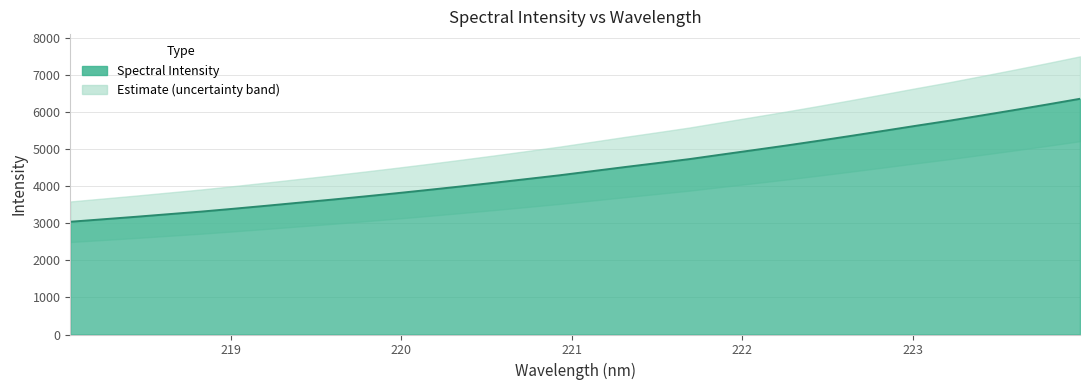

How many lines are shown in the chart?

1